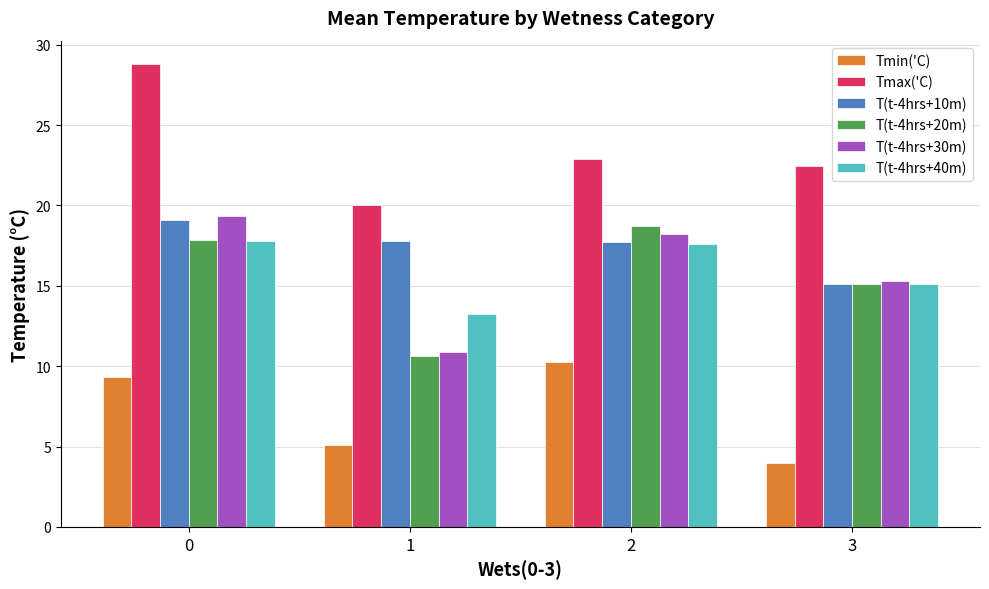

What is the spread (max minus min) of values at 3?

18.5